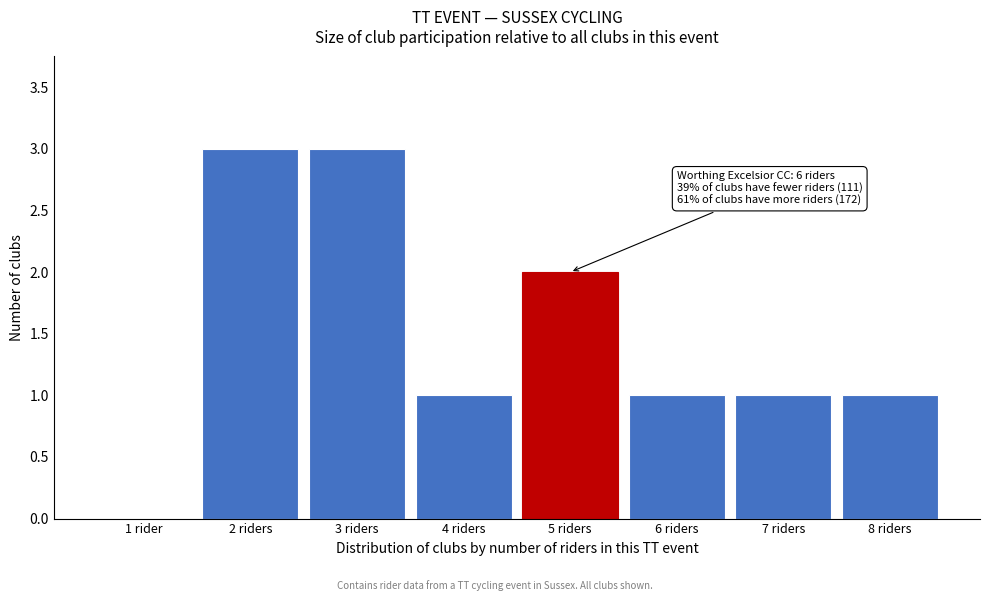

What is the maximum value shown in the chart?

3